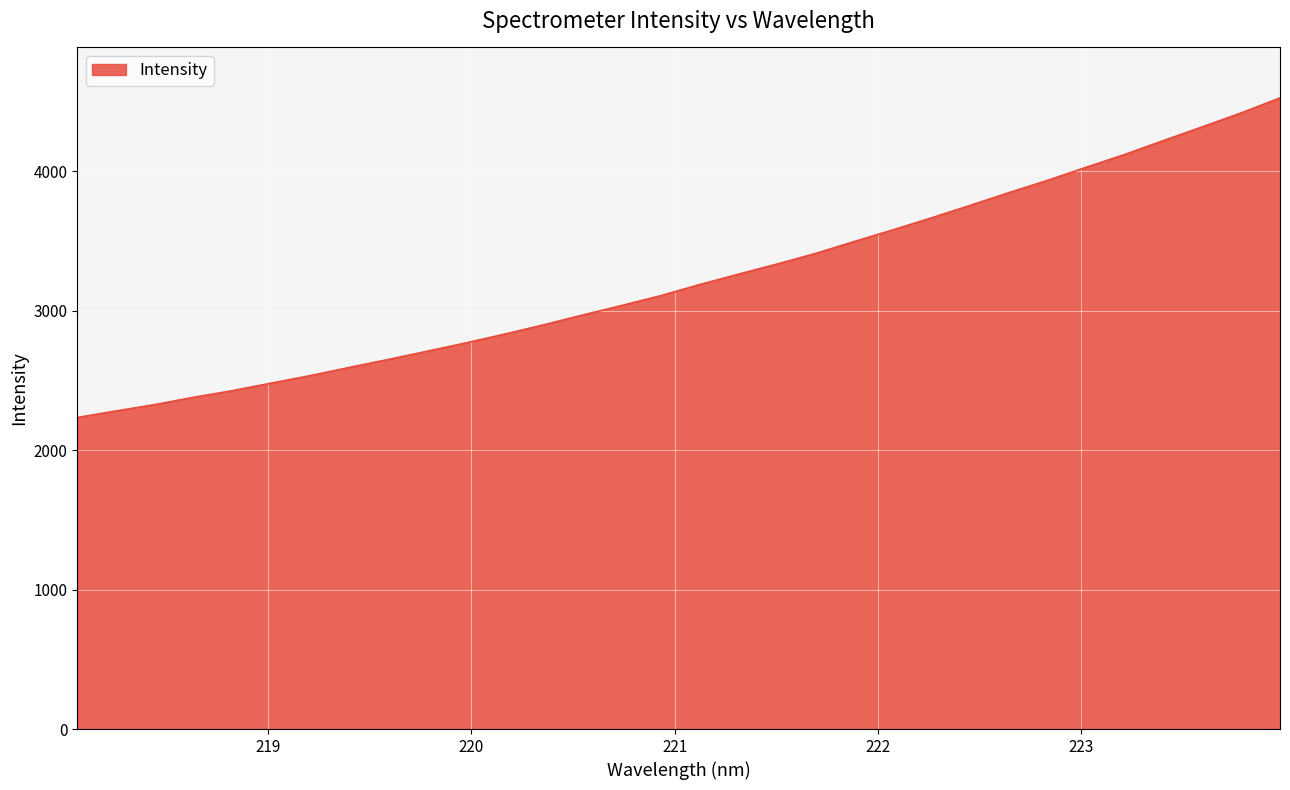

What is the difference between the maximum and minimum values?

2291.0